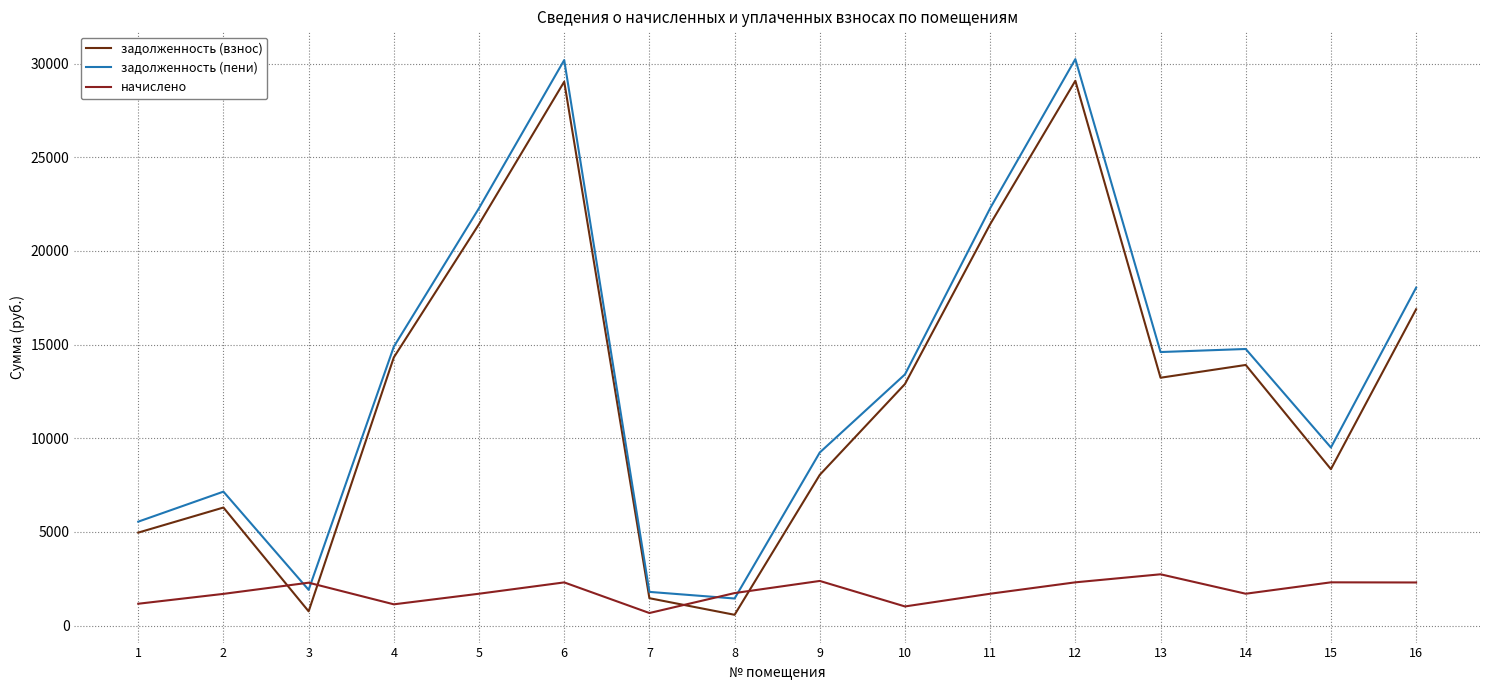

True or false: задолженность (пени) and задолженность (взнос) cross at least once.

False